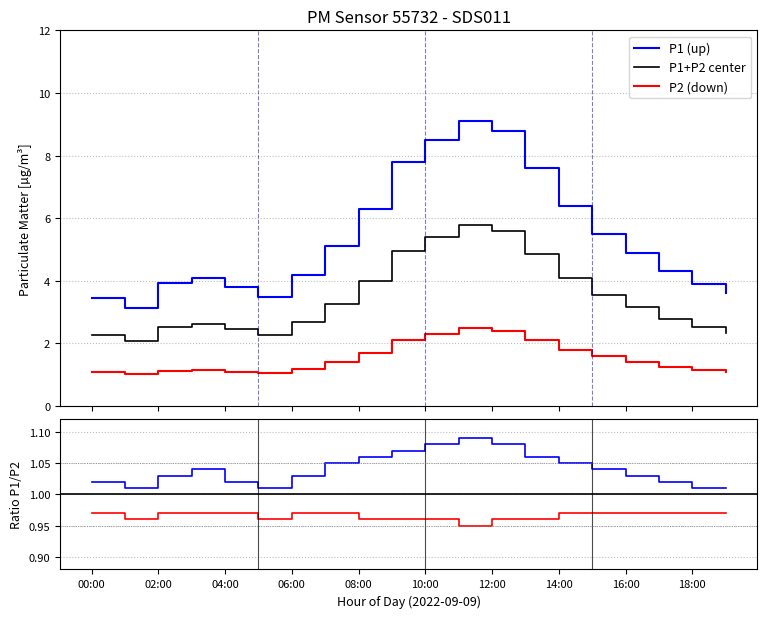

Does the chart display data point markers on the line(s)?

No